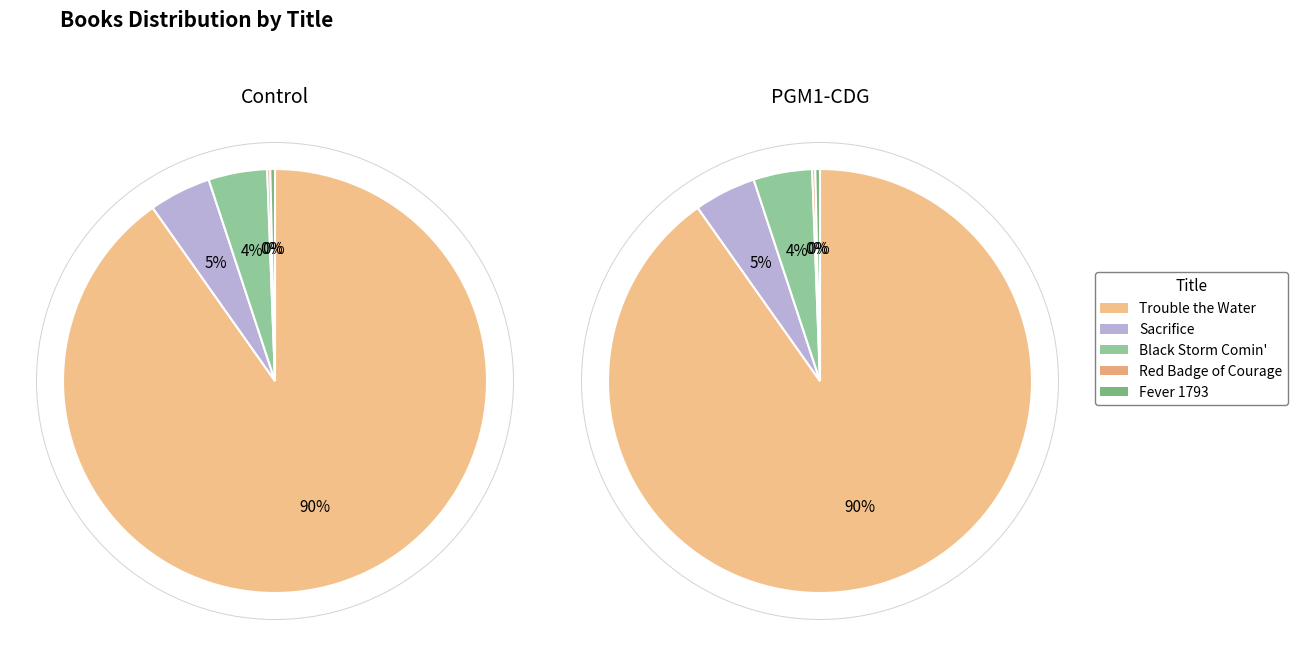

What portion of the pie excludes Sacrifice?

95.3%